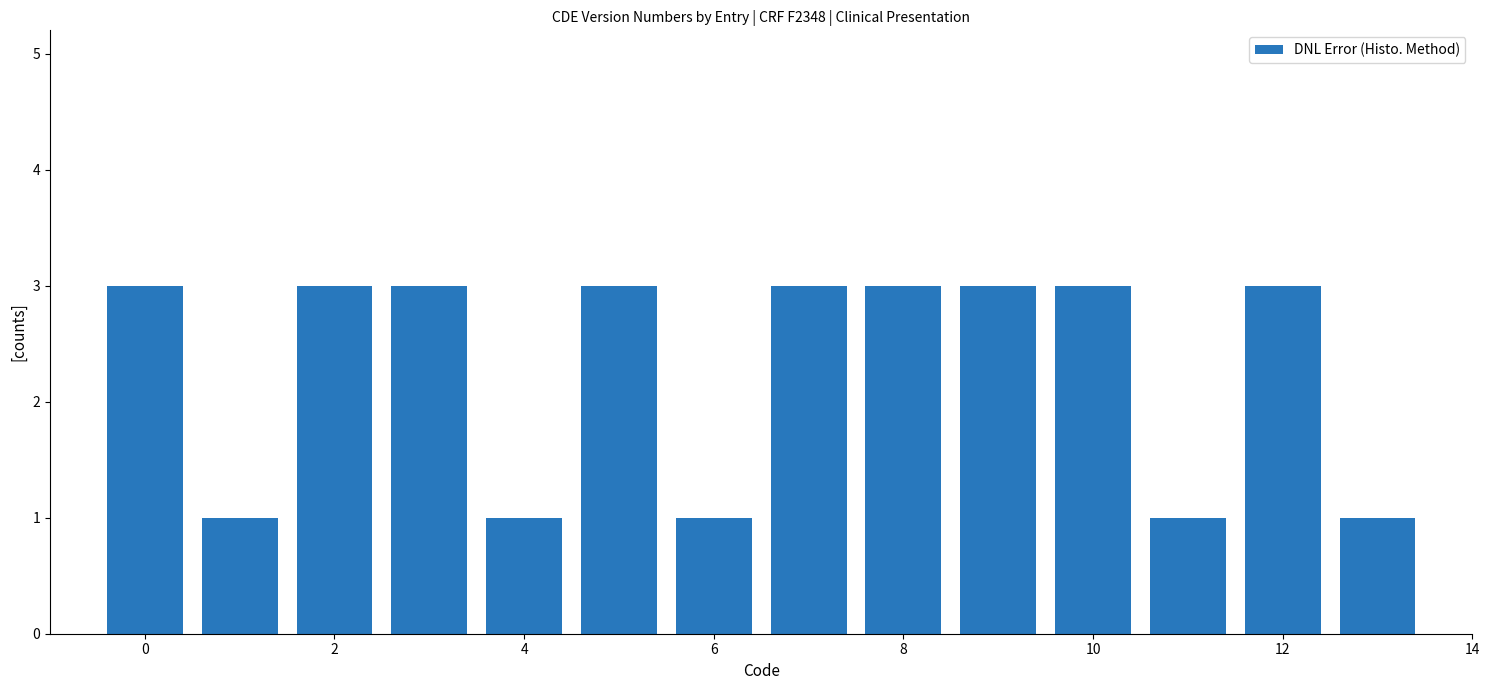

What is the sum of all values?

32